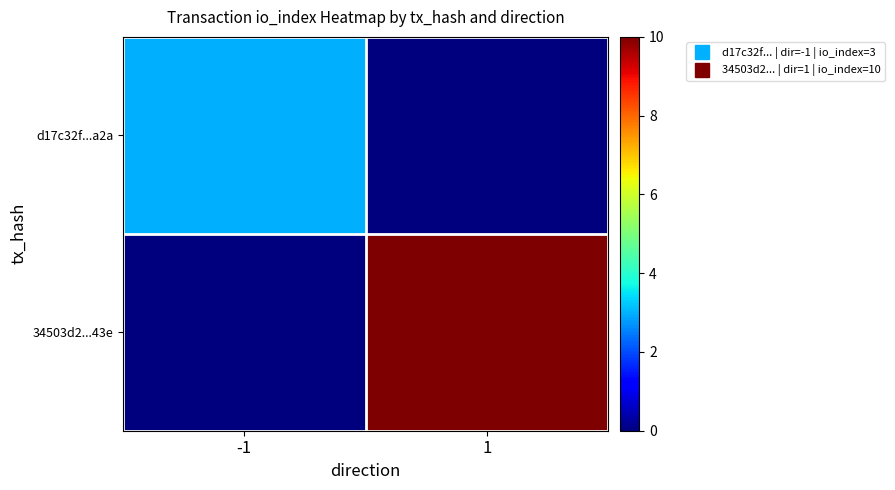

Rank the series by their average value, from lowest to highest.

d17c32f...a2a, 34503d2...43e